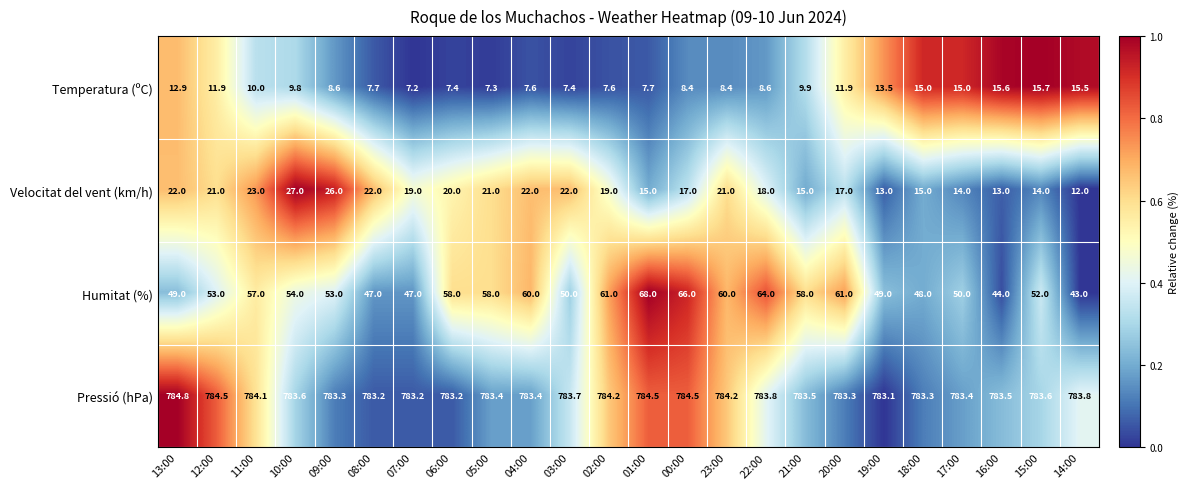

What is the difference between the maximum and minimum values in the Pressió (hPa) series?

1.7